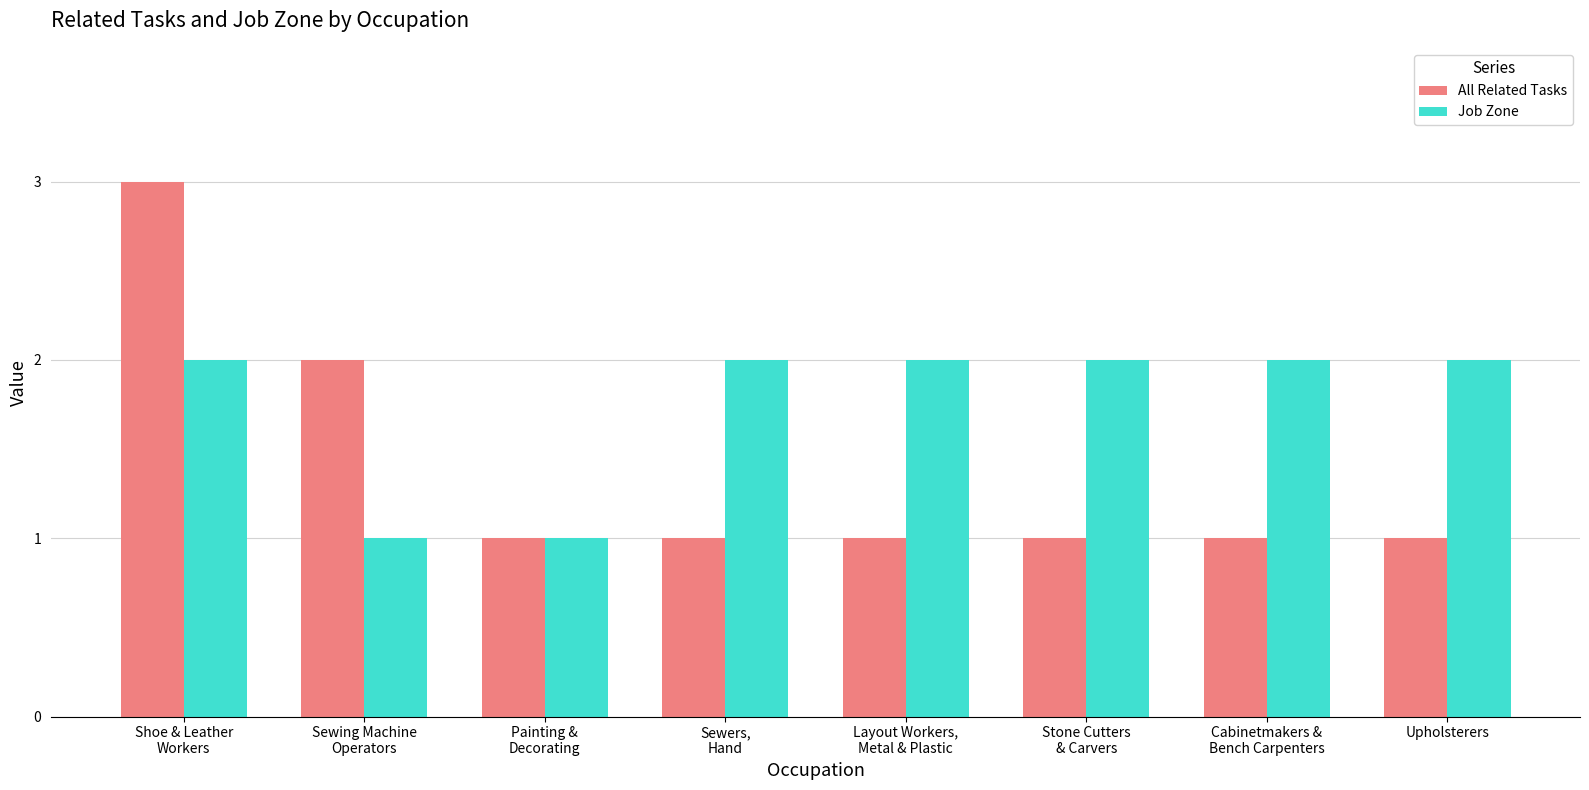

What is the difference between the highest and lowest values at Layout Workers,
Metal & Plastic?

1